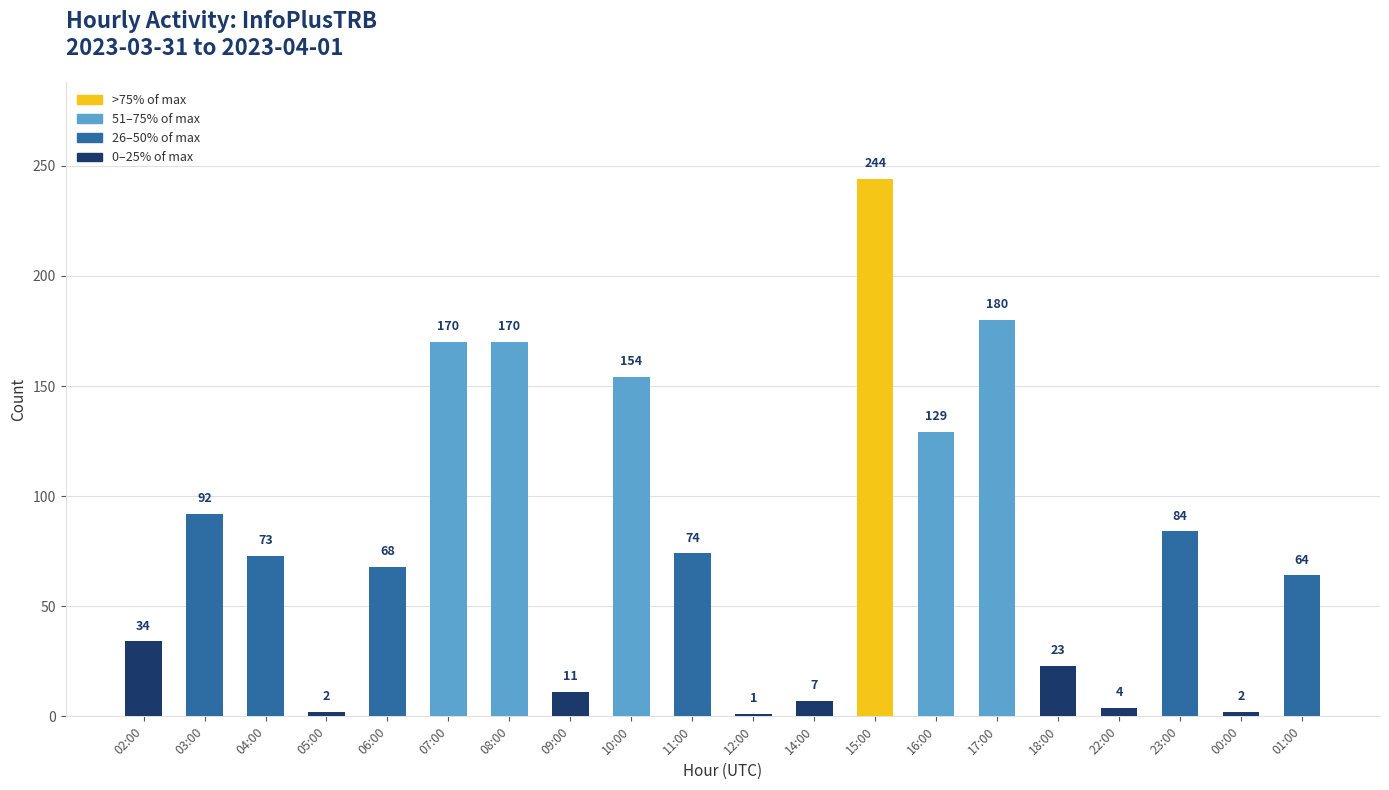

True or false: the data shows 114 at 11:00.

False